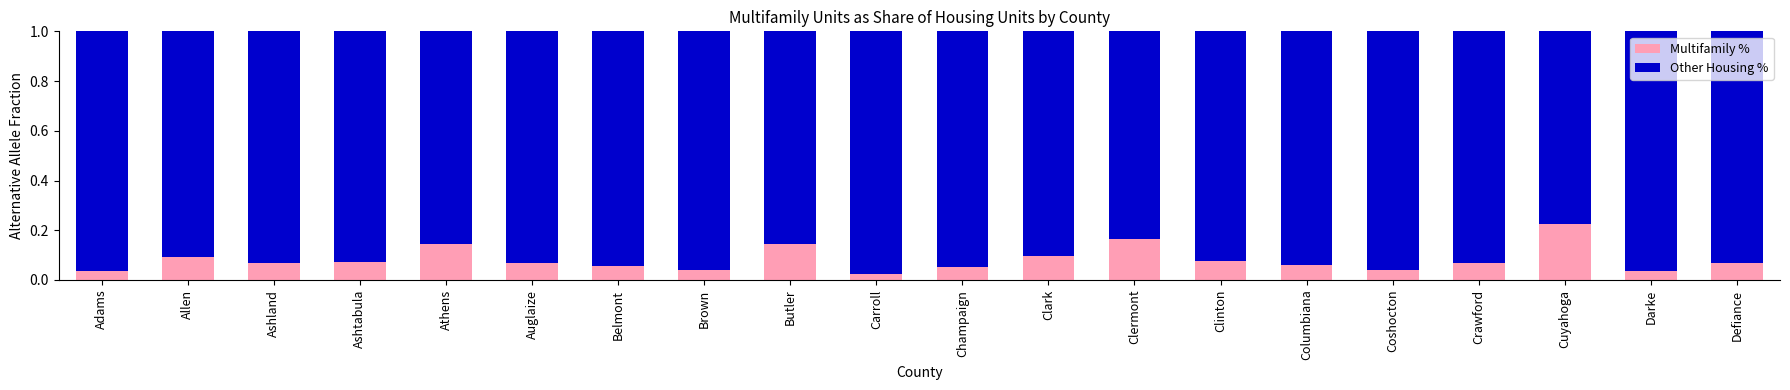

Count the Multifamily % values in the range 0 to 1.

20